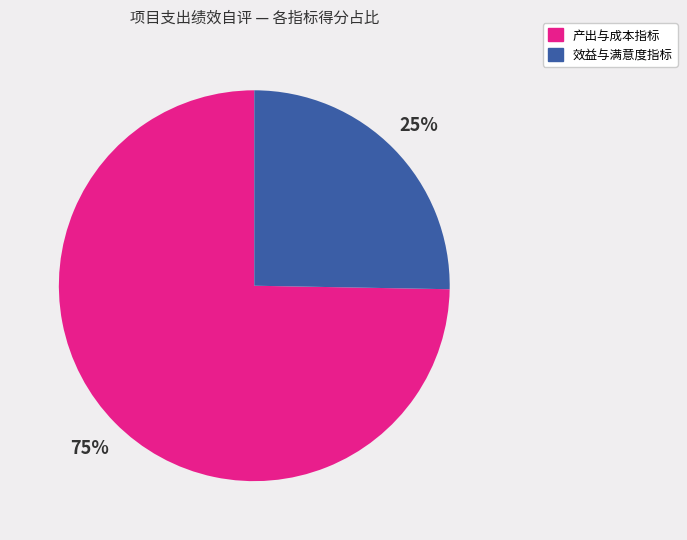

To the nearest percent, what is the average slice percentage?

50%